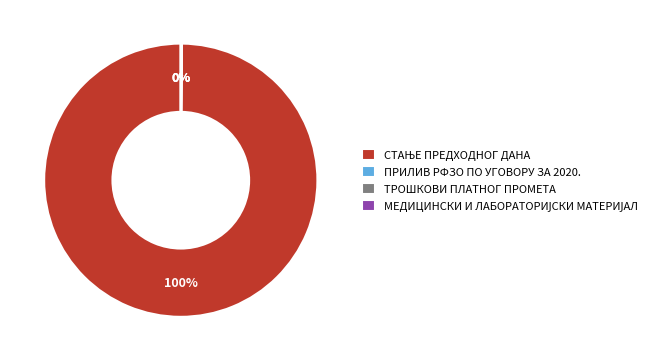

To the nearest percent, what is the average slice percentage?

25%